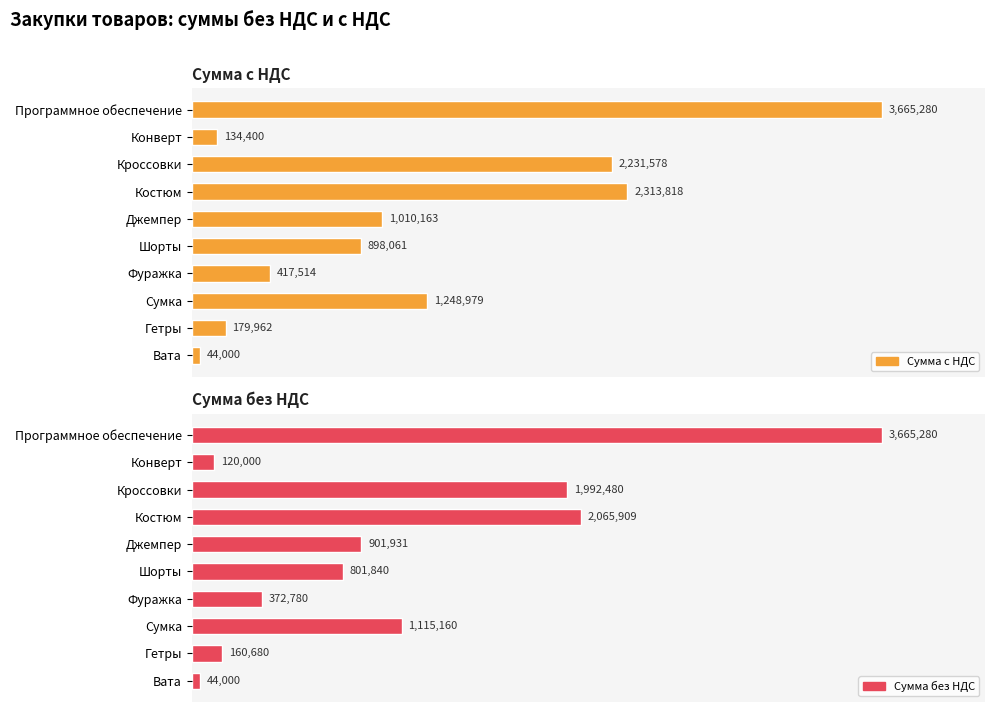

Is it true that Сумма без НДС equals 261752.7 at Шорты?

False